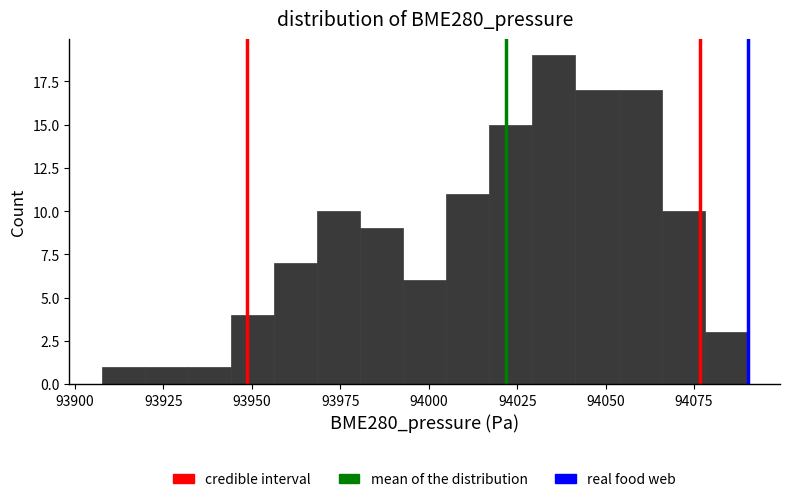

Read against the x-axis, roughly where is the centre of the tallest bar?

94035